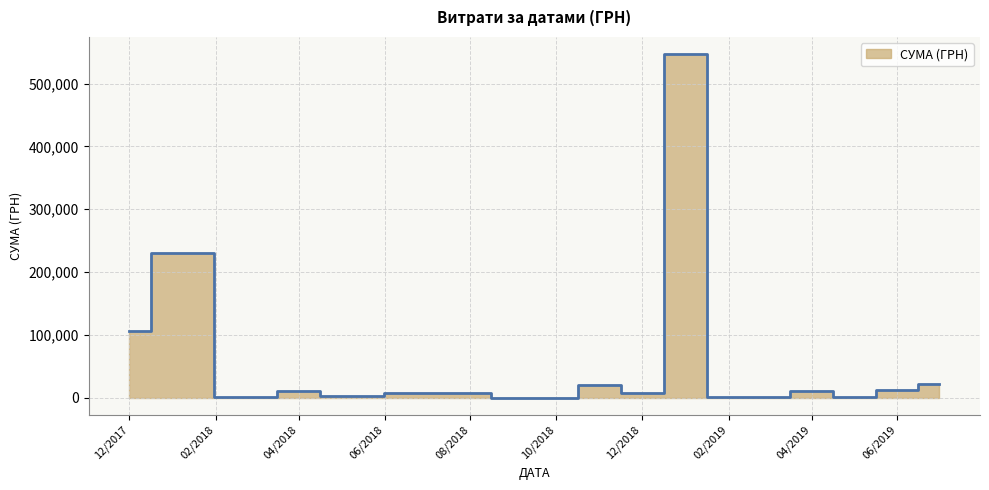

Between 06.04.2018 and 26.01.2018, which is larger?

26.01.2018